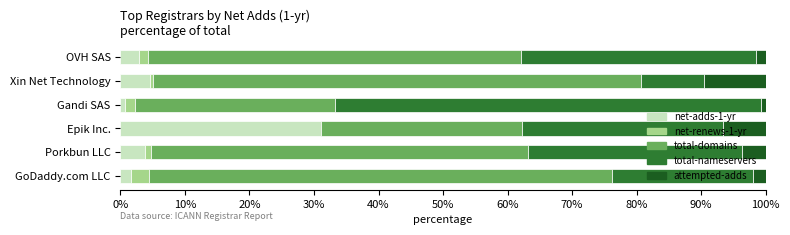

At which label does net-adds-1-yr reach its peak?

Epik Inc.